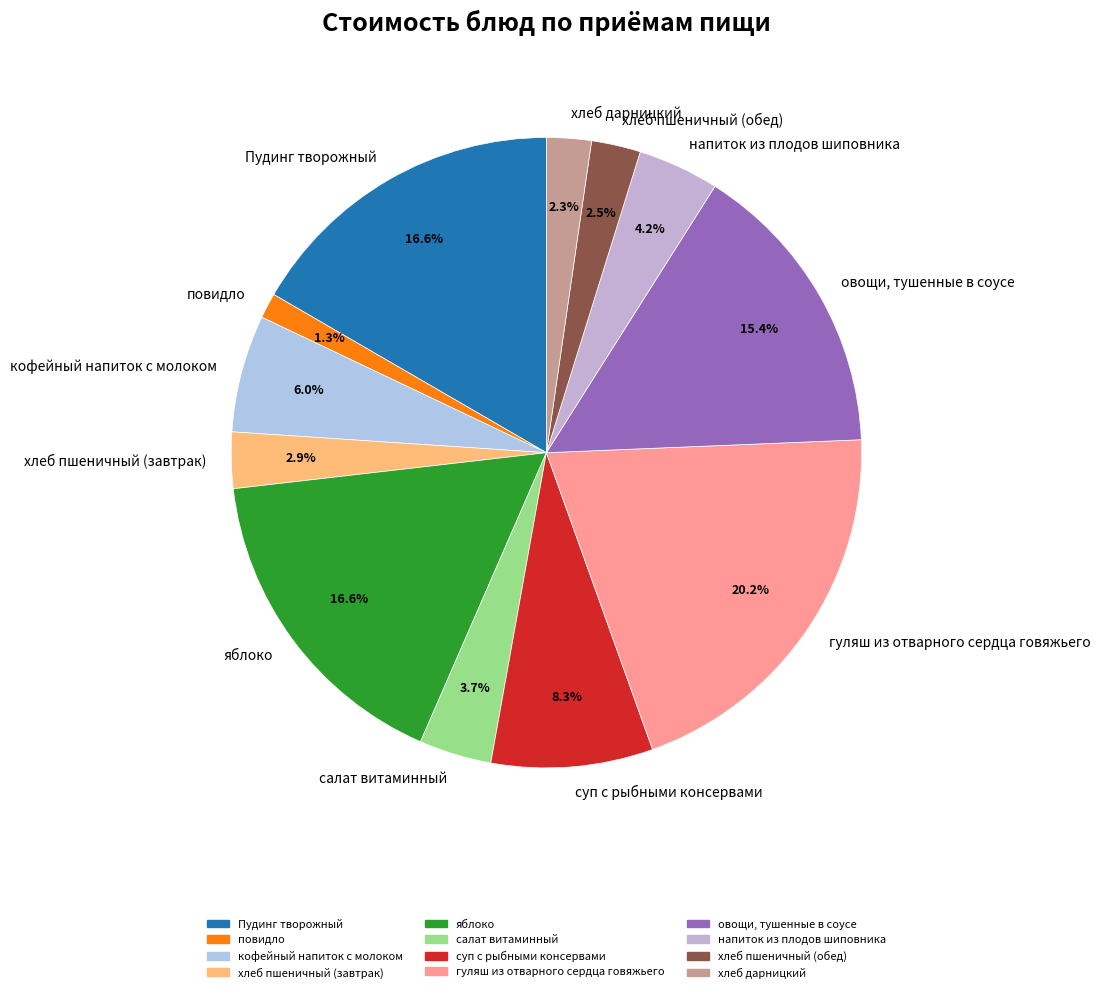

Which has a higher value, суп с рыбными консервами or повидло?

суп с рыбными консервами